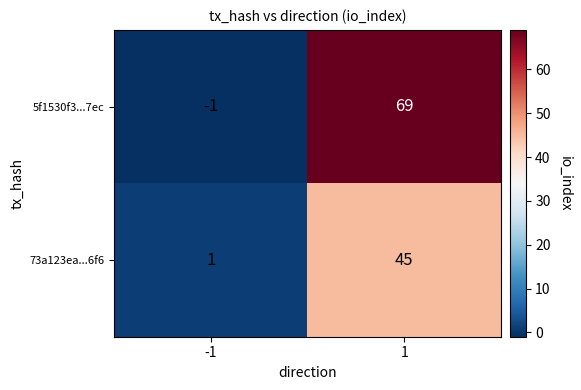

The 73a123ea...6f6 series shows 45 at 1. True or false?

True